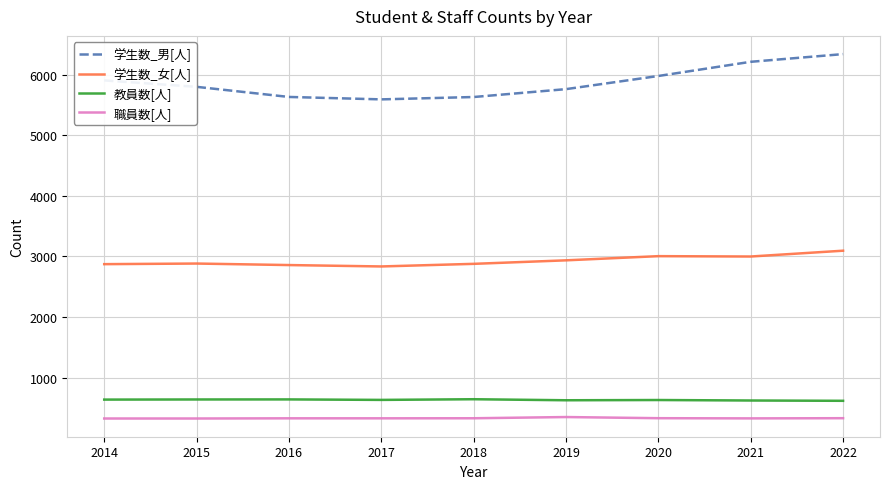

The 学生数_女[人] series shows 4171 at 2018. True or false?

False